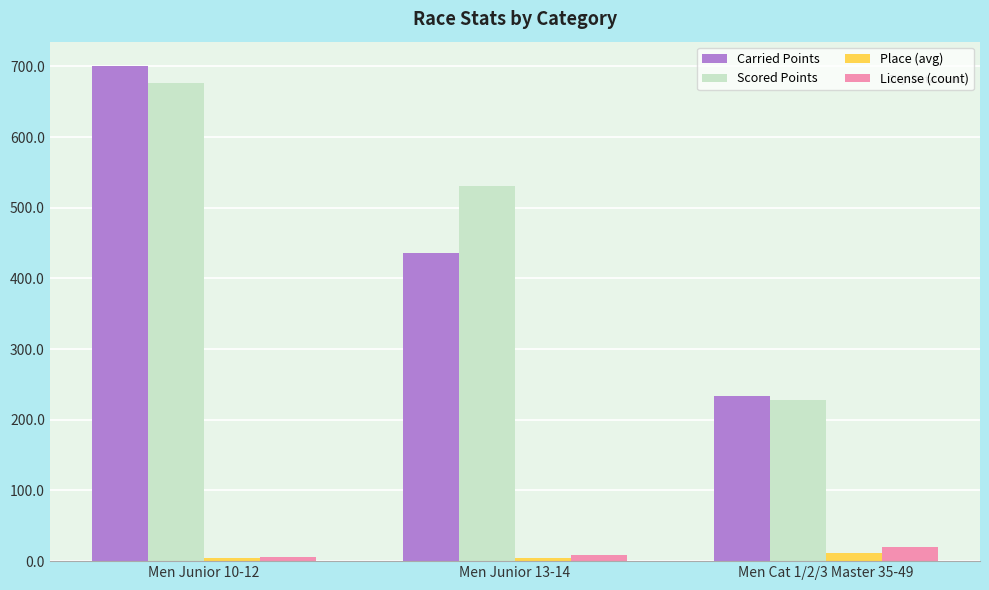

The value of Scored Points at Men Junior 10-12 is 342.2. True or false?

False